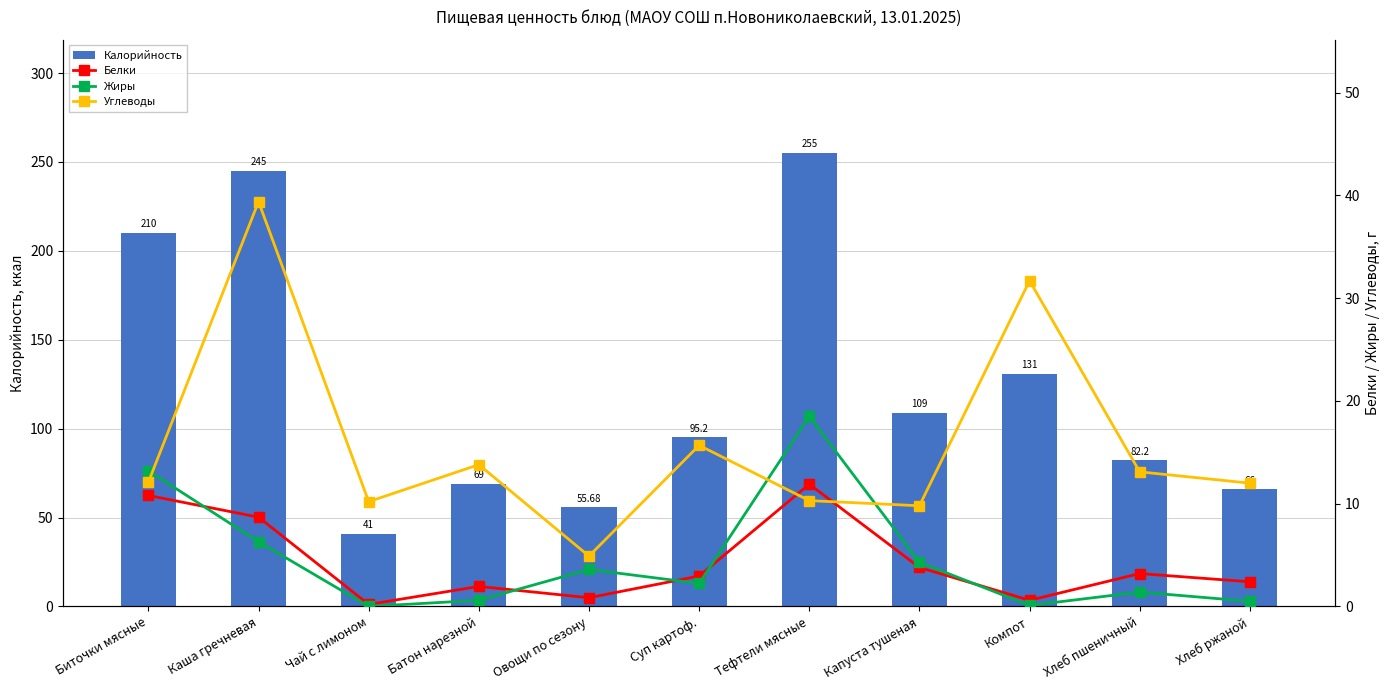

The value of Белки at Овощи по сезону is 1.1. True or false?

False